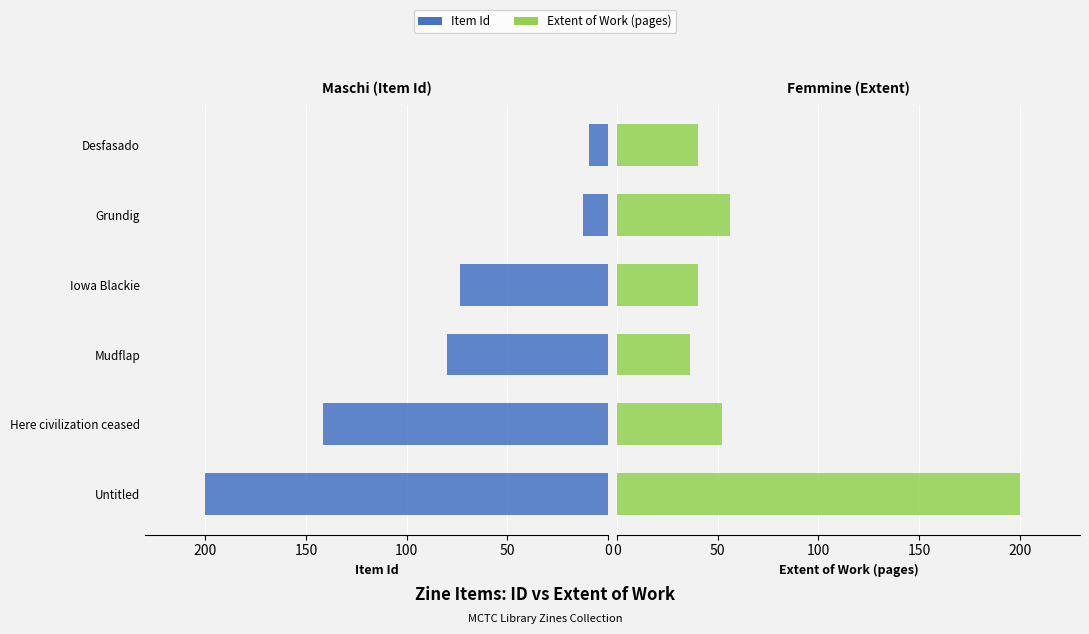

What are all the series names shown in the legend?

Item Id, Extent of Work